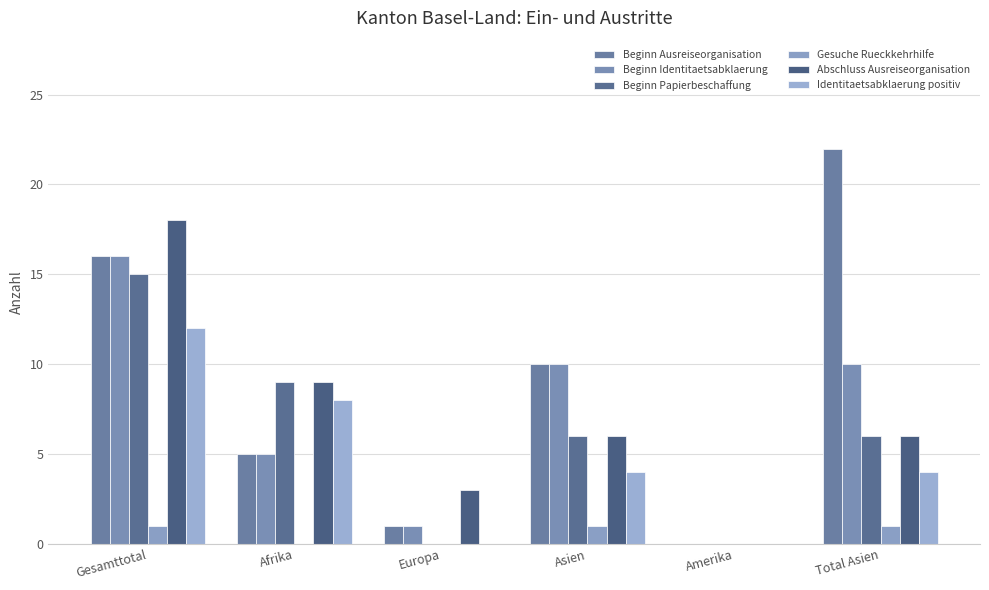

Rank the series at Amerika from highest to lowest value.

Beginn Ausreiseorganisation, Beginn Identitaetsabklaerung, Beginn Papierbeschaffung, Gesuche Rueckkehrhilfe, Abschluss Ausreiseorganisation, Identitaetsabklaerung positiv